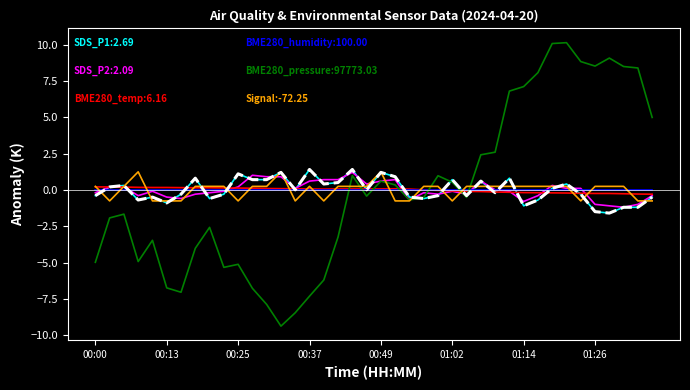

Does the chart display data point markers on the line(s)?

No